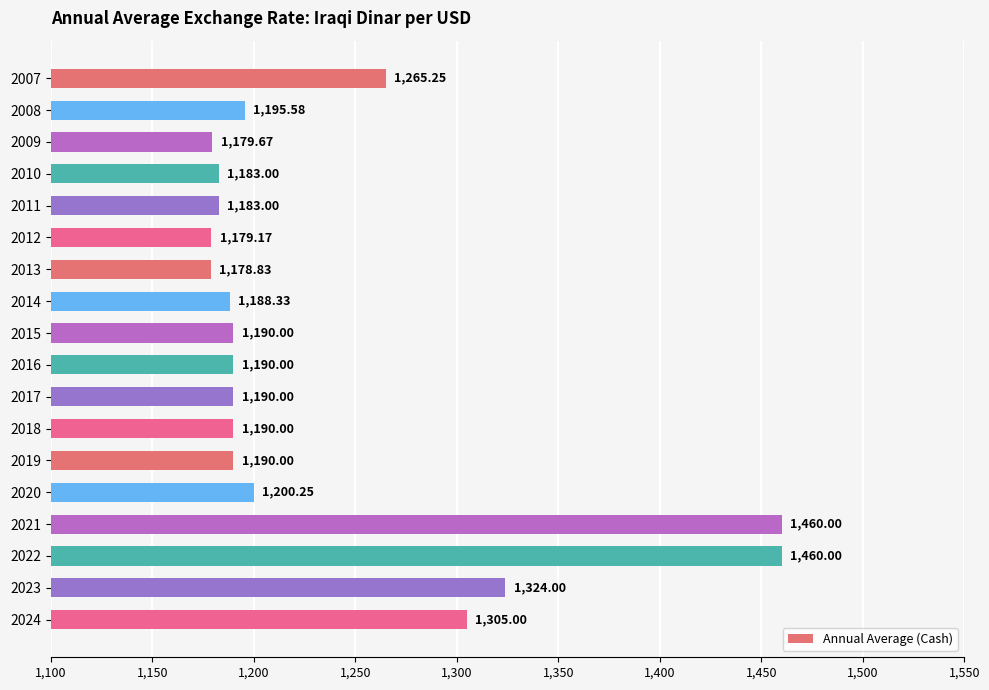

How many series are shown in this chart?

1